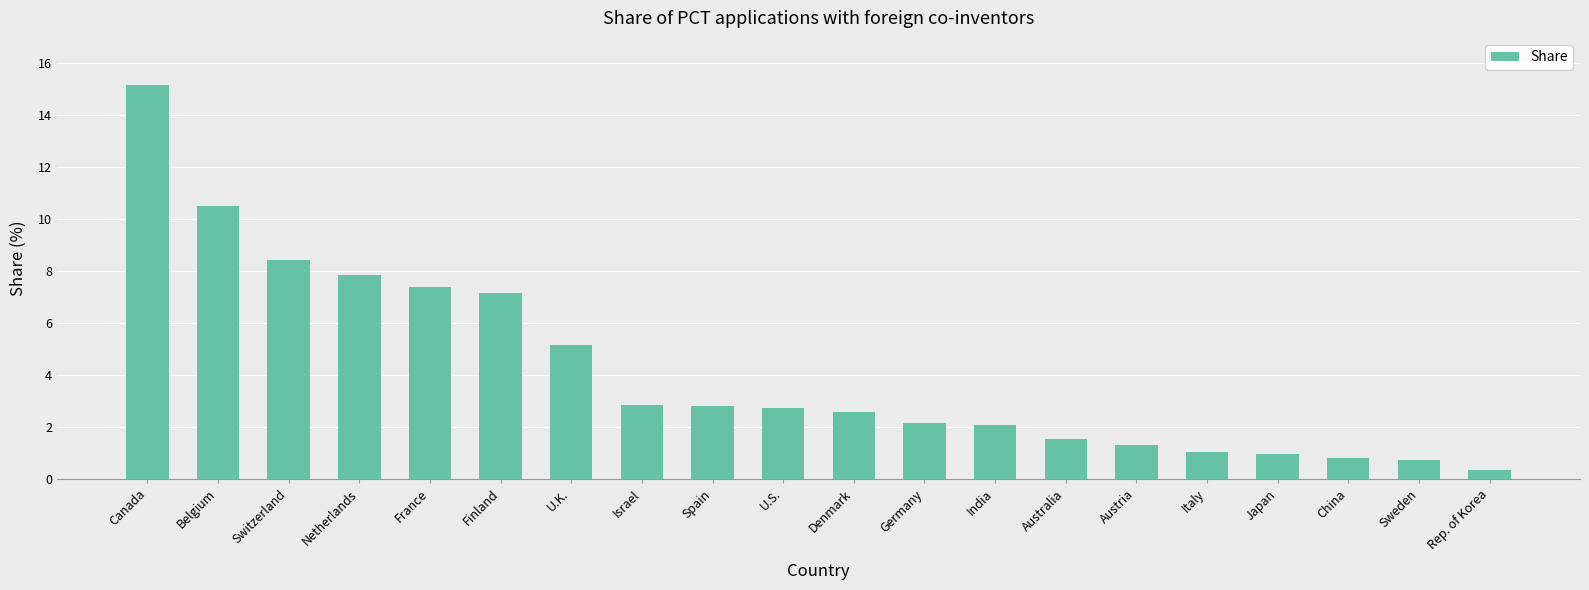

Reading left to right, transcribe all the data shown in this chart.

Canada=15.2	Belgium=10.5	Switzerland=8.4	Netherlands=7.9	France=7.4	Finland=7.1	U.K.=5.2	Israel=2.8	Spain=2.8	U.S.=2.7	Denmark=2.6	Germany=2.2	India=2.1	Australia=1.5	Austria=1.3	Italy=1.0	Japan=1.0	China=0.8	Sweden=0.7	Rep. of Korea=0.3